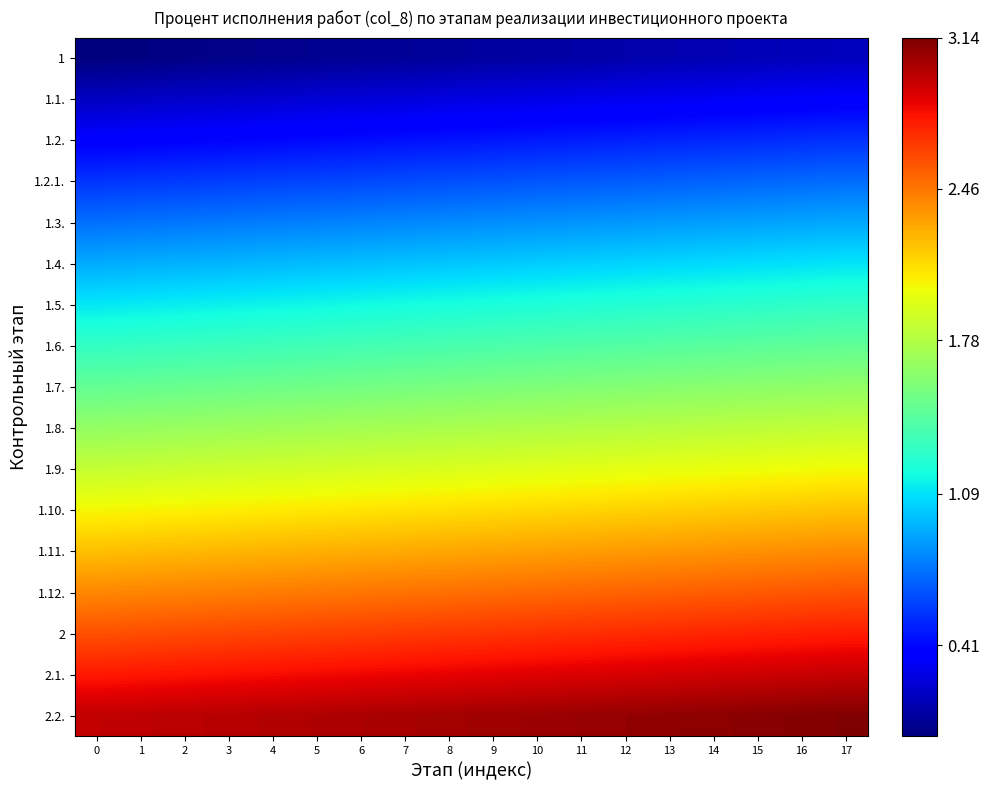

What is the difference between the highest and lowest values at 8?

3.0